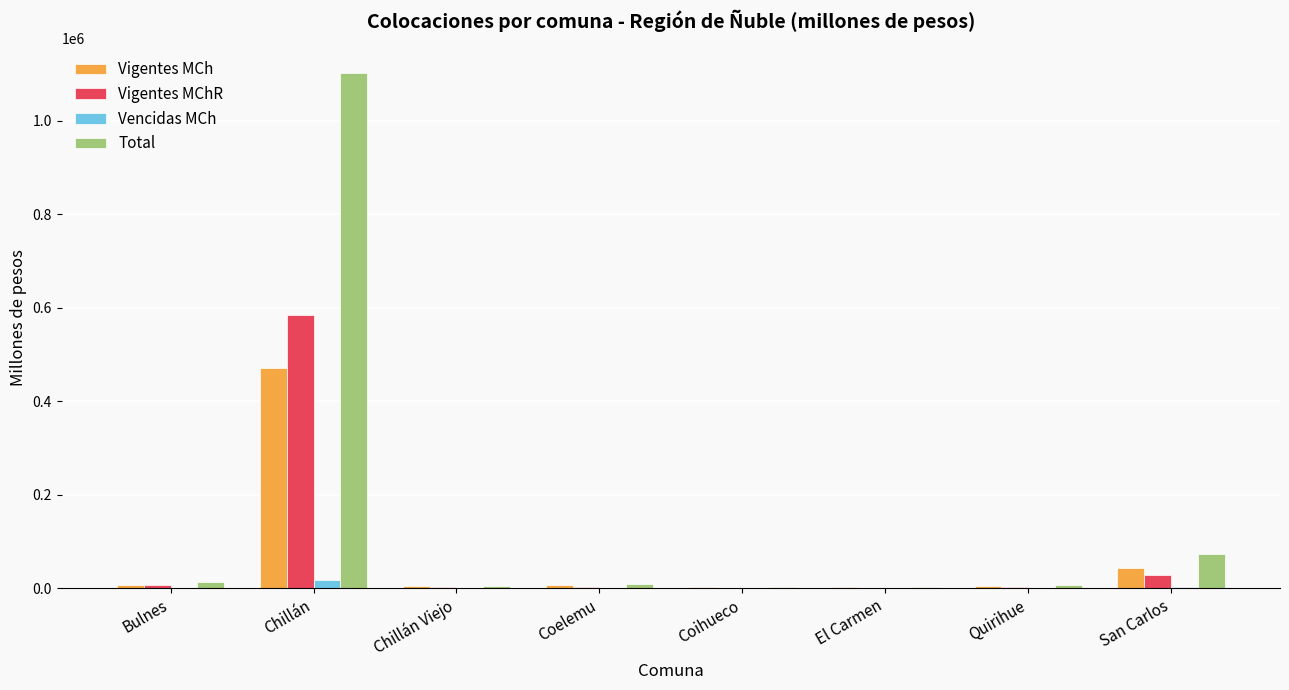

The Vigentes MCh series shows 41888.7 at San Carlos. True or false?

True